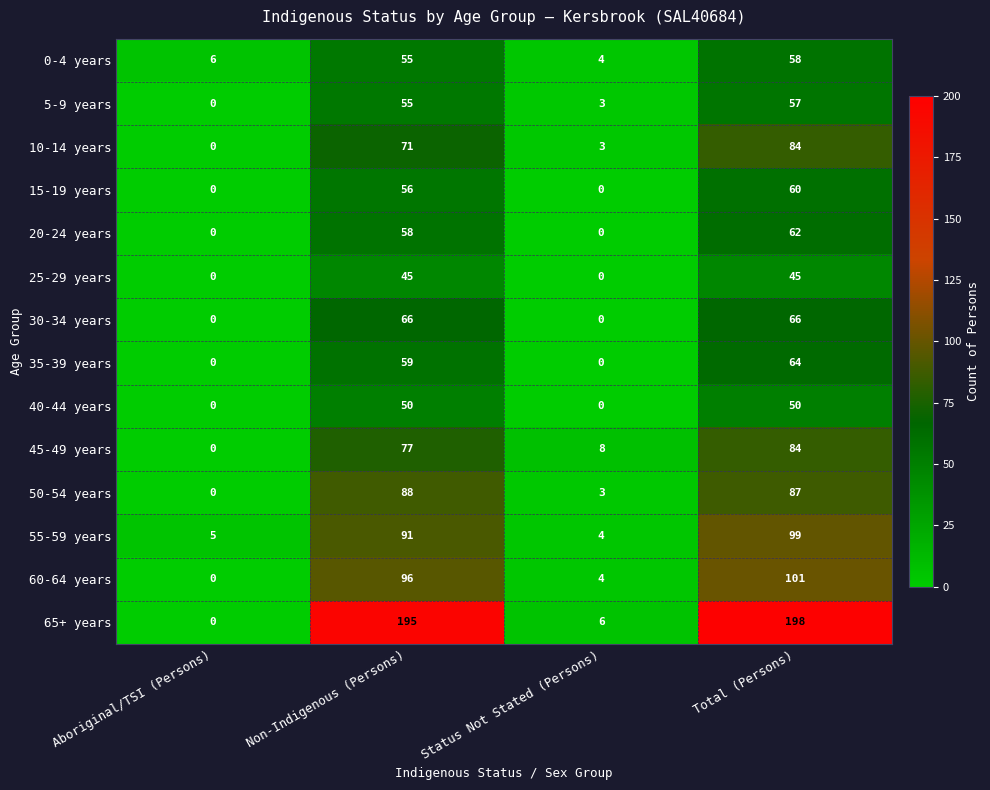

How many data points does each series have?

4